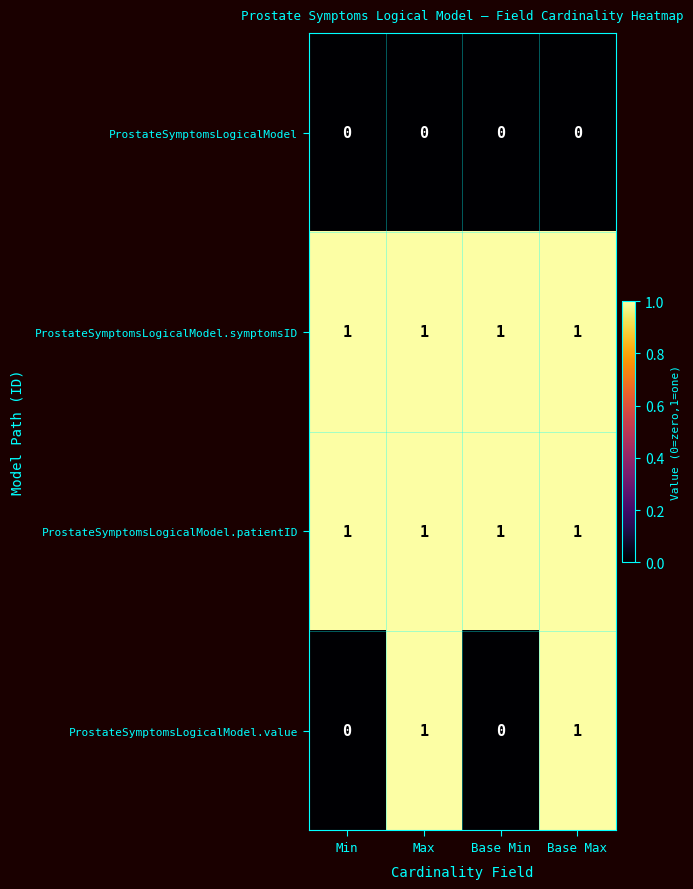

The value of ProstateSymptomsLogicalModel.symptomsID at Min is 1. True or false?

True